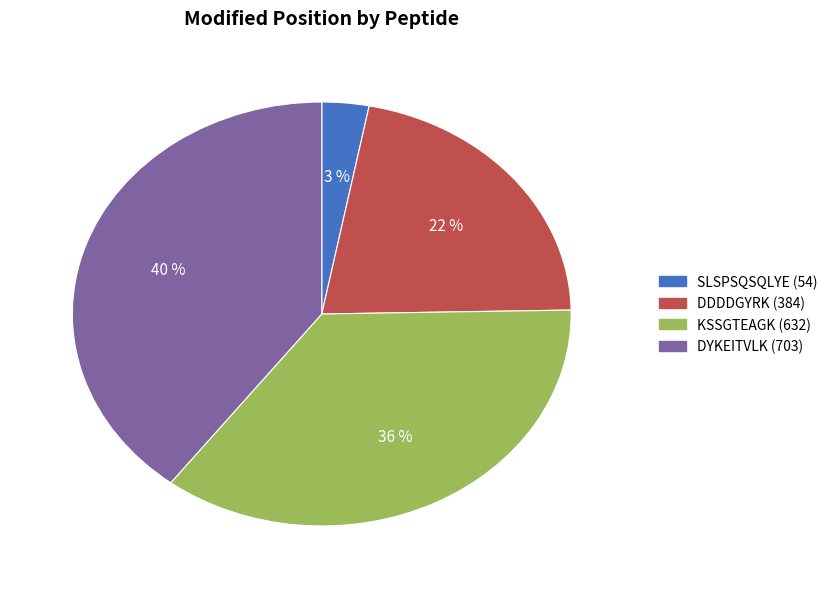

Is SLSPSQSQLYE the majority of the pie?

No